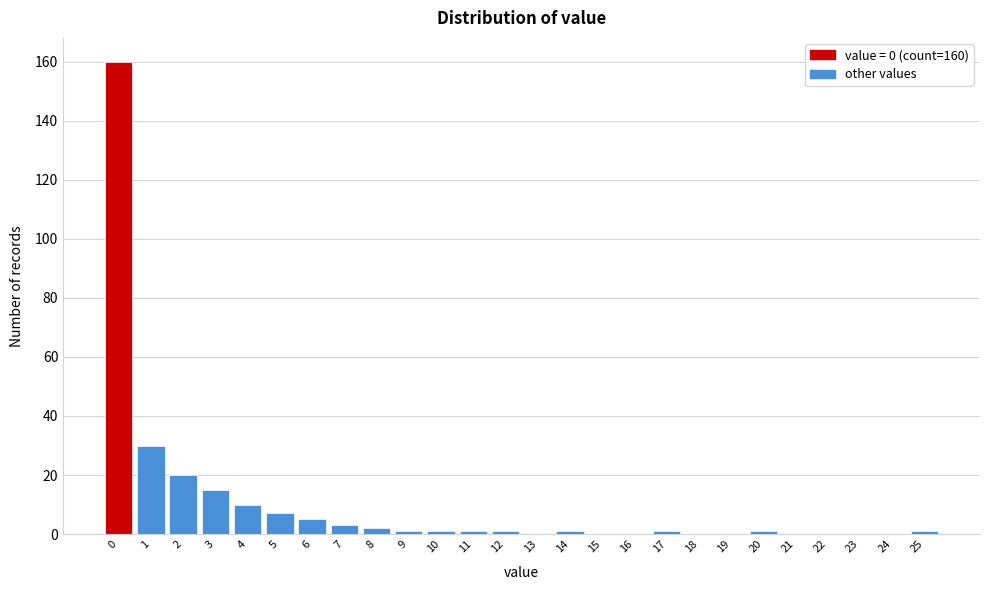

Reading right to left, what are all the values shown in this chart?

25=1	24=0	23=0	22=0	21=0	20=1	19=0	18=0	17=1	16=0	15=0	14=1	13=0	12=1	11=1	10=1	9=1	8=2	7=3	6=5	5=7	4=10	3=15	2=20	1=30	0=160